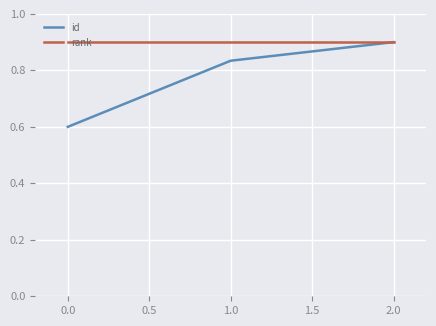

Which series has the largest range (max minus min)?

id